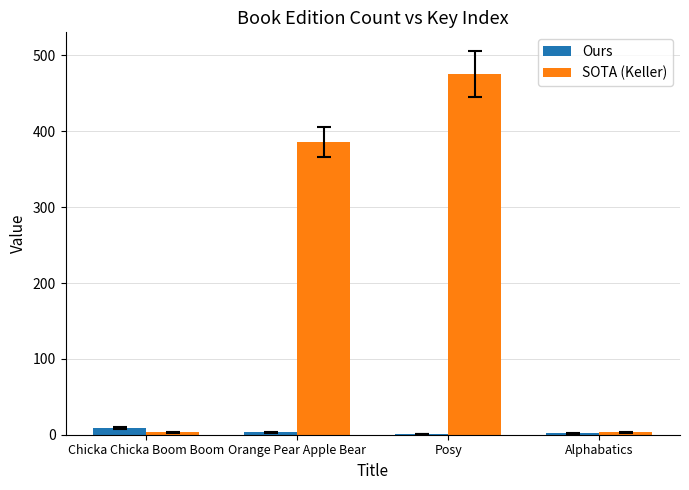

Are the bars grouped side by side (vs. stacked)?

Yes